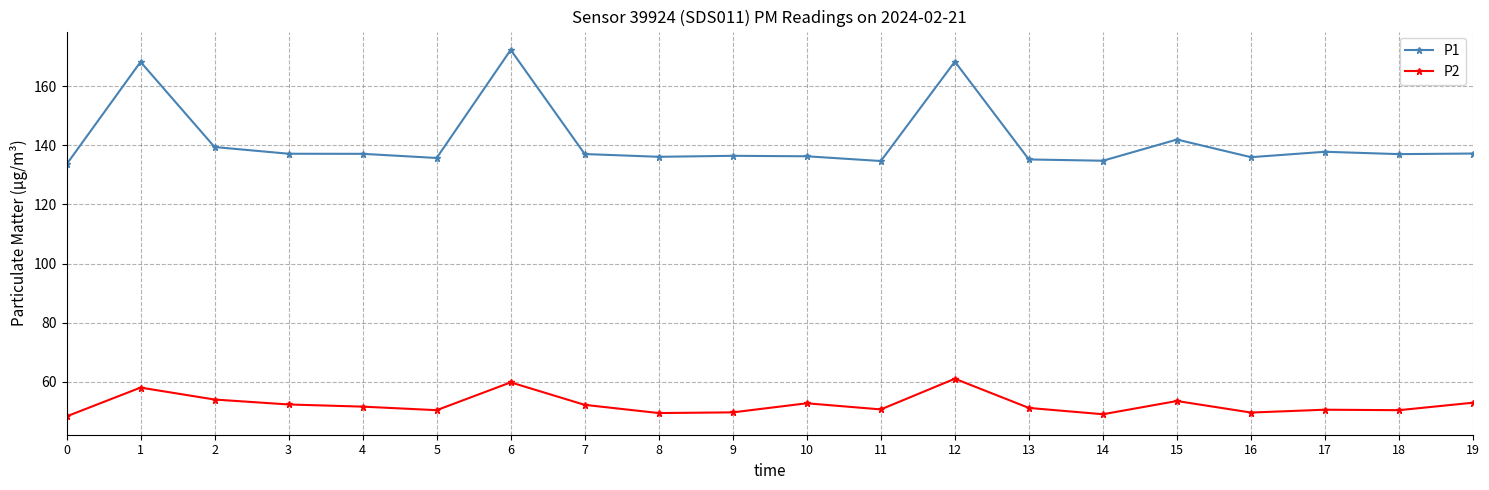

True or false: P1 and P2 intersect in this chart.

False